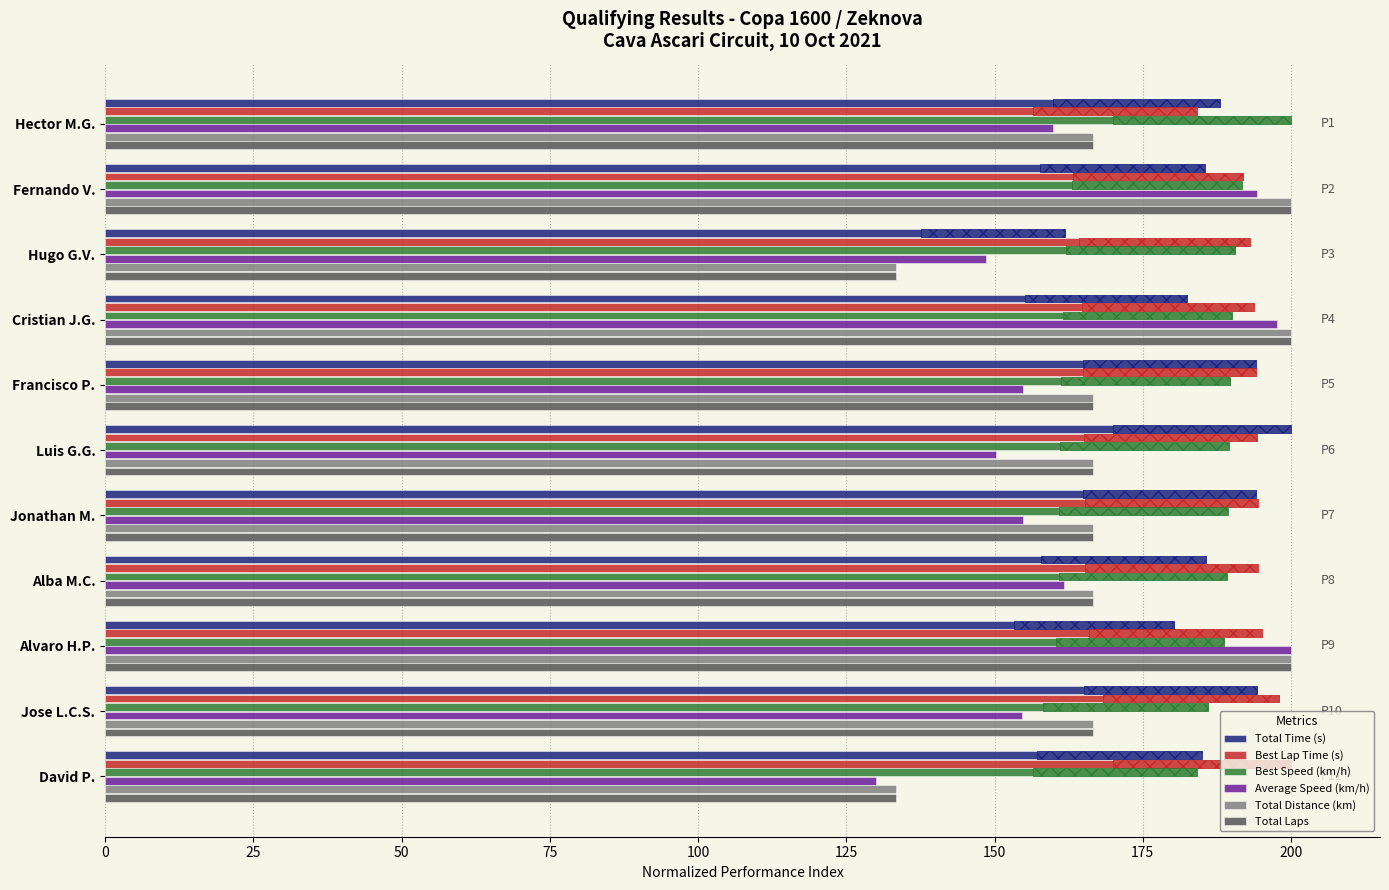

Are the bars horizontal?

Yes